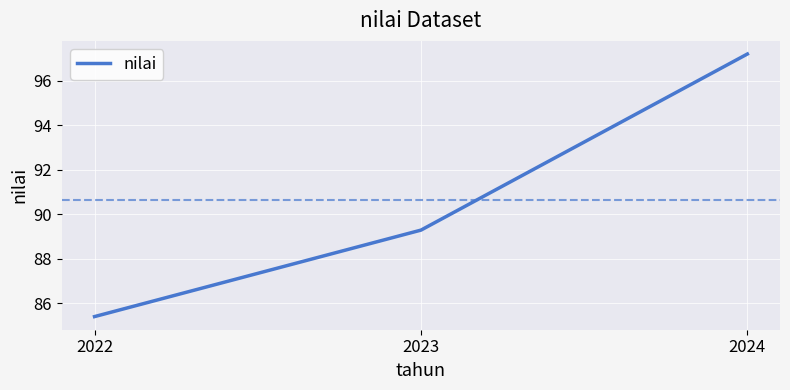

The chart shows a value of 53.7 at 2023. True or false?

False